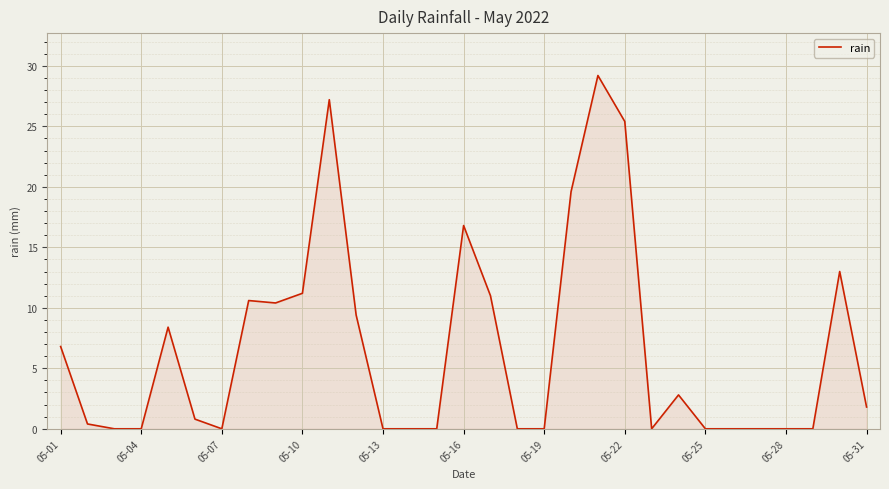

What is the greatest value displayed?

29.2